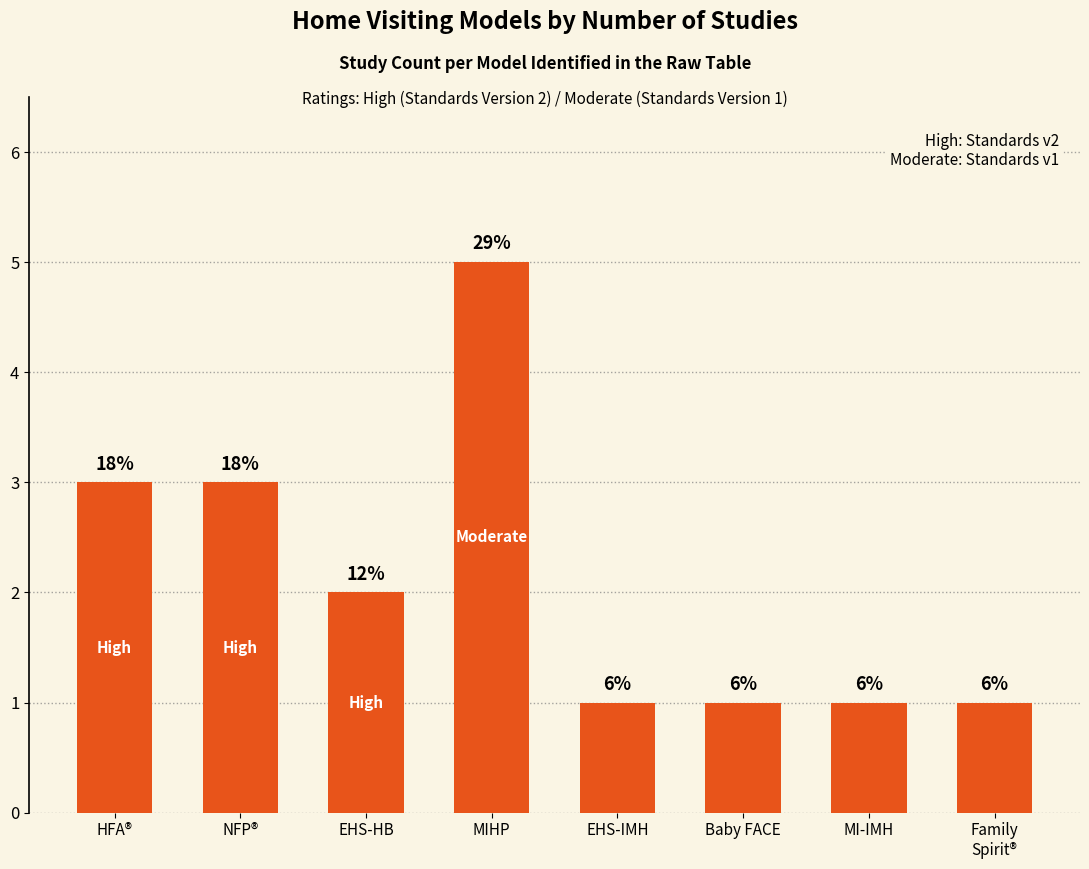

True or false: the data shows 3 at MIHP.

False